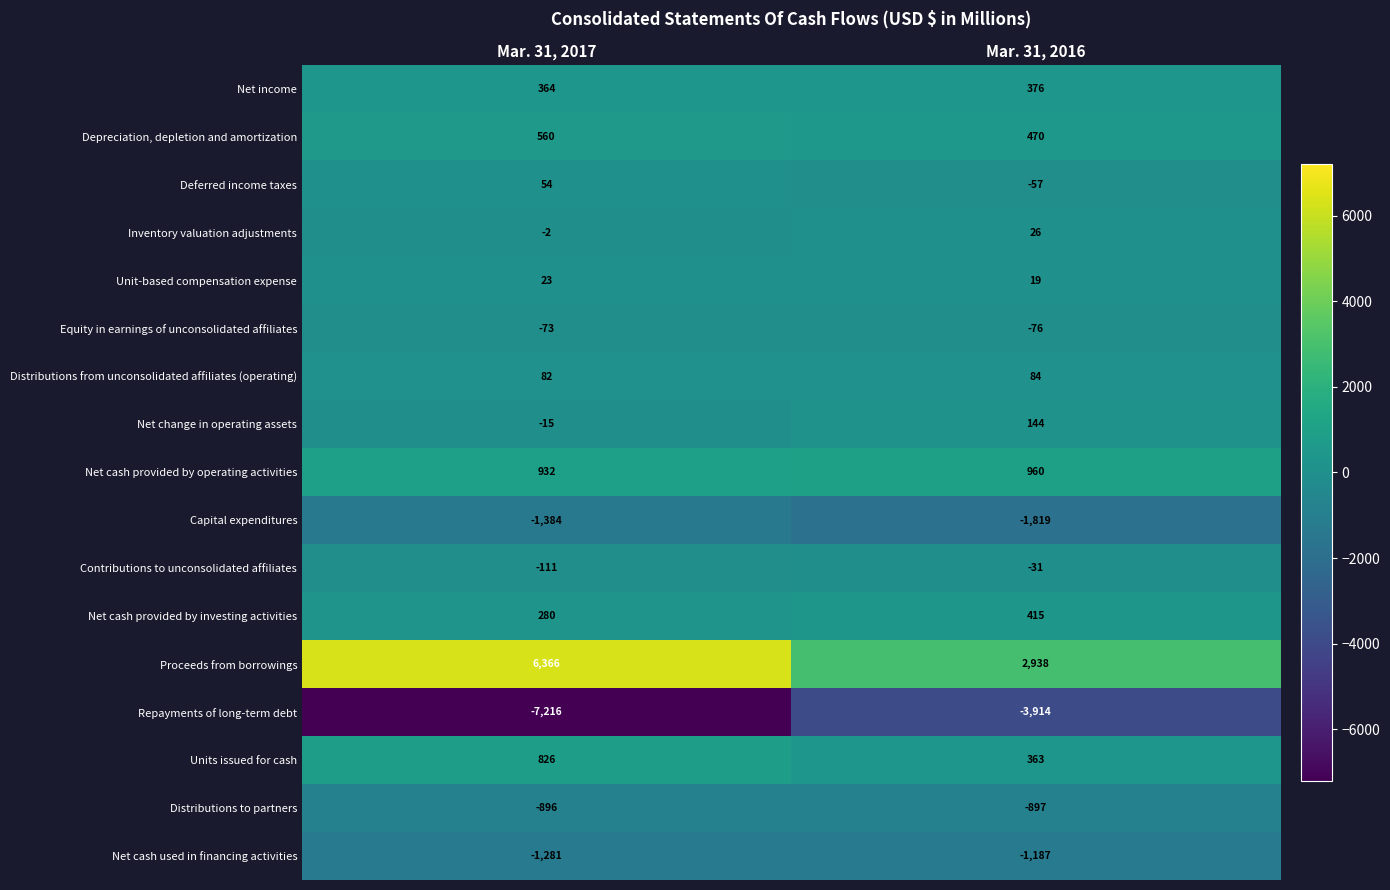

What is the sum of the Distributions from unconsolidated affiliates (operating) values at Mar. 31, 2016 and Mar. 31, 2017?

166